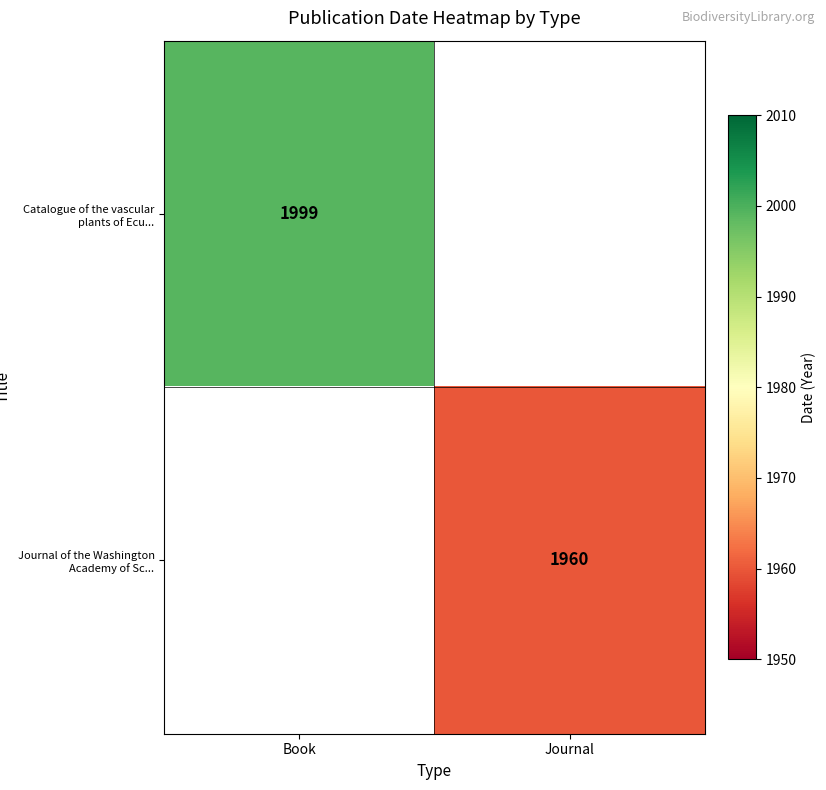

Is it true that Journal of the Washington Academy of Sc... equals 1960 at Journal?

True